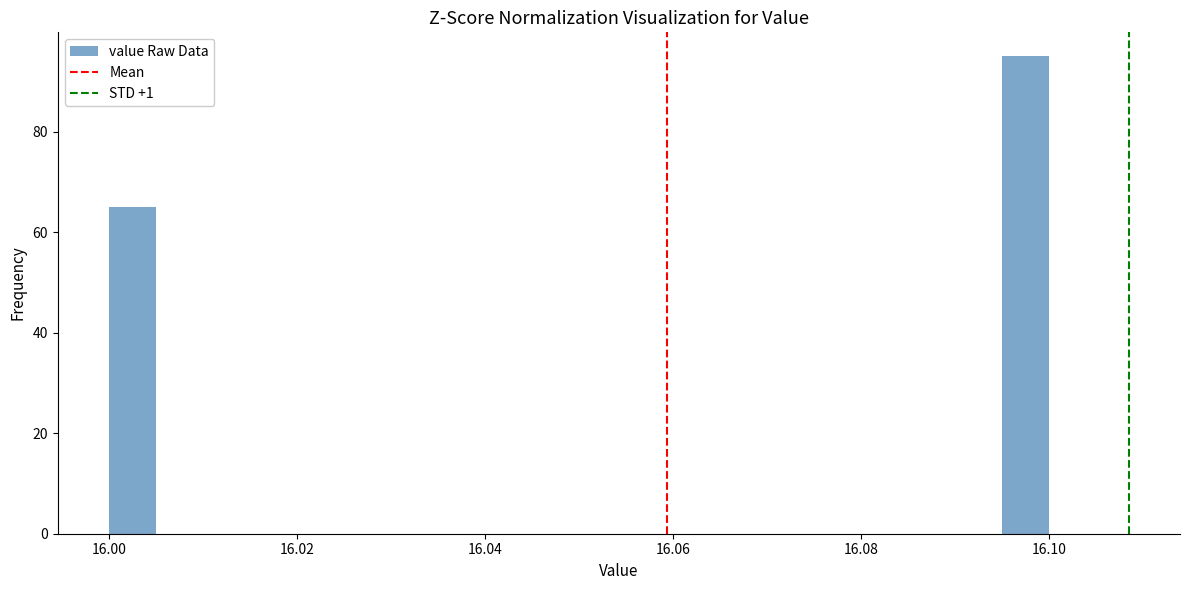

Around what value on the x-axis is the tallest bar? Give the approximate position of its centre, as read against the axis.

16.098